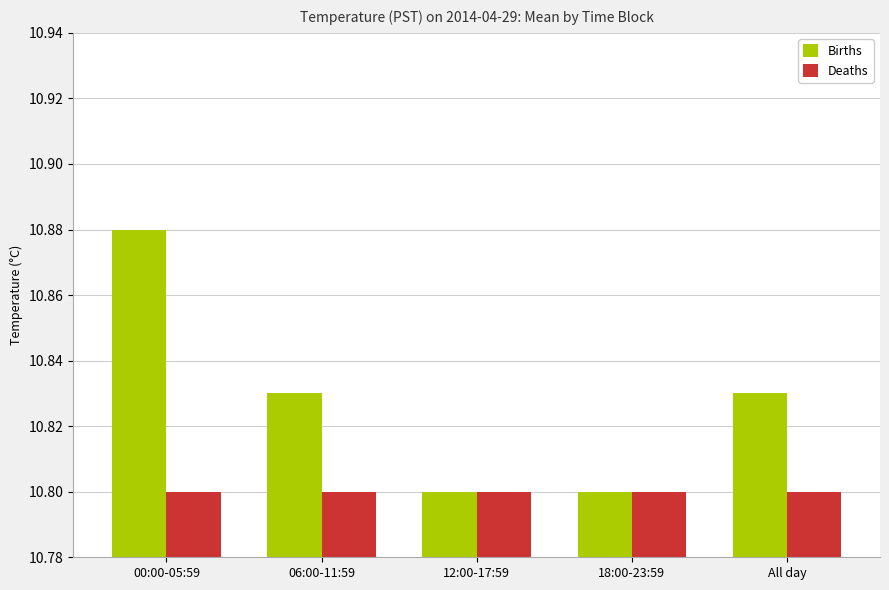

The value of Deaths at All day is 10.8. True or false?

True